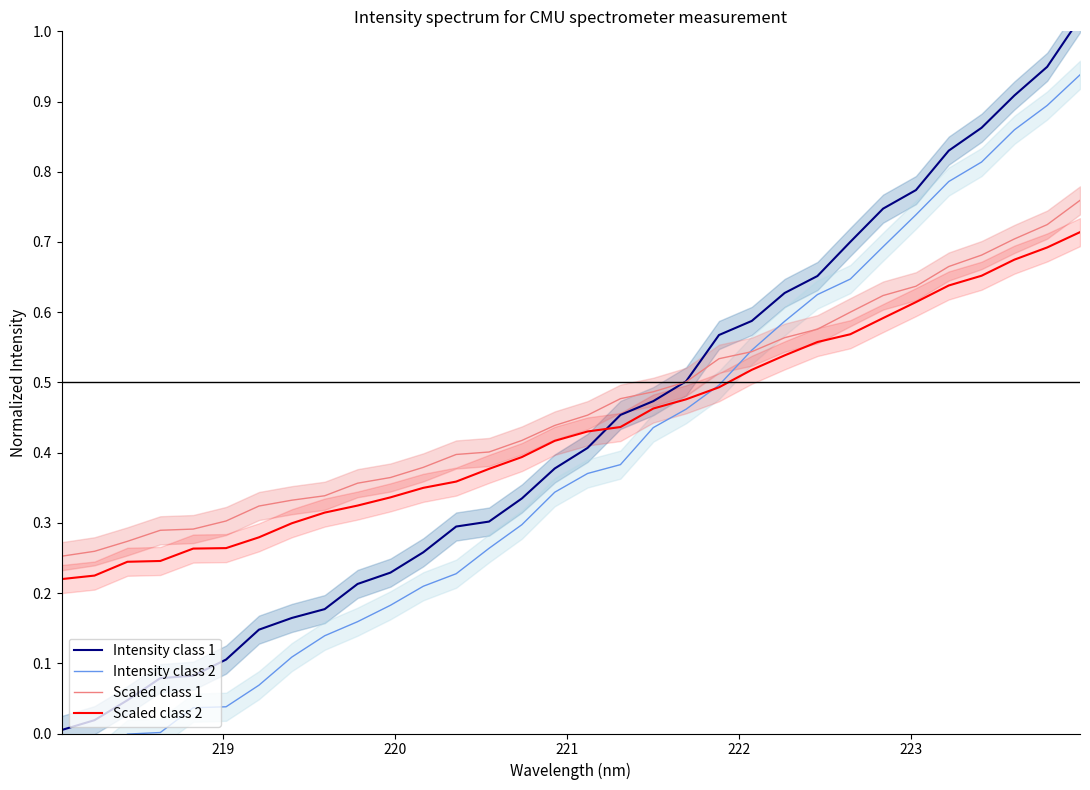

How many lines are shown in the chart?

4